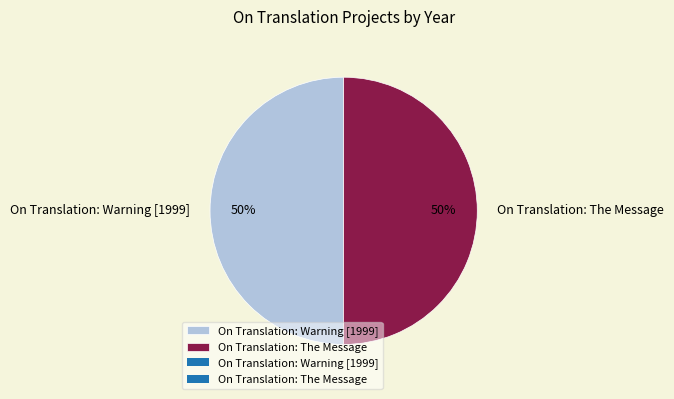

Is it true that On Translation: Warning [1999] is 50% of the pie?

True